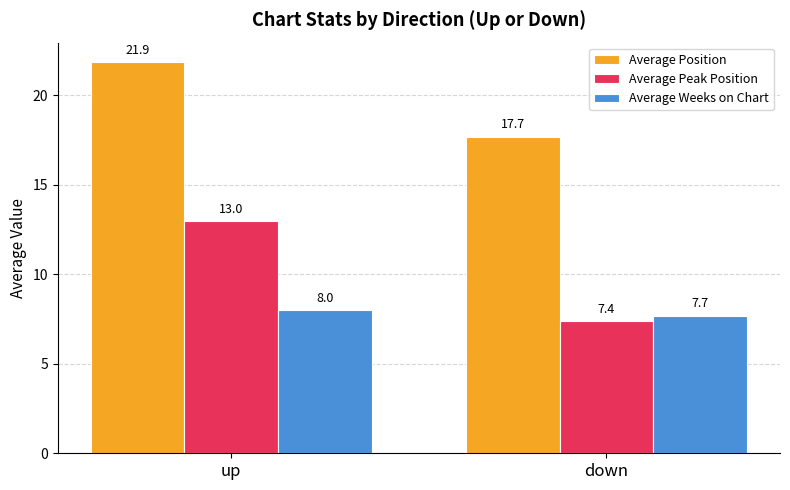

What is the label of the 1st bar from the left?

up